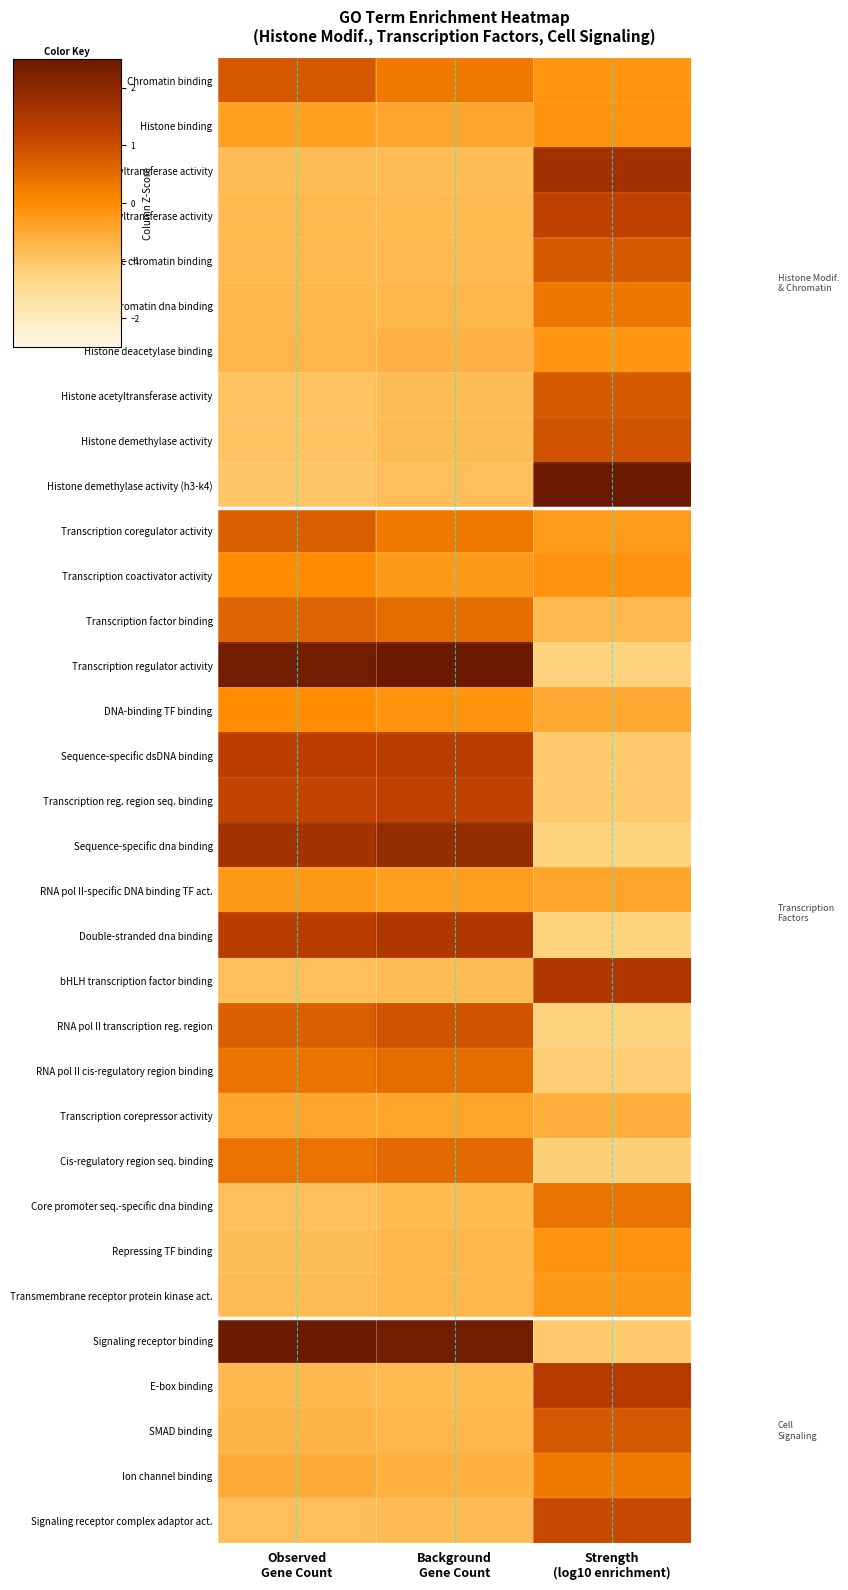

Reading right to left, what are all the values shown in this chart?

Chromatin binding: Strength
(log10 enrichment)=-0.2	Background
Gene Count=0.3	Observed
Gene Count=0.9
Histone binding: Strength
(log10 enrichment)=-0.1	Background
Gene Count=-0.4	Observed
Gene Count=-0.3
Histone-lysine n-methyltransferase activity: Strength
(log10 enrichment)=1.7	Background
Gene Count=-0.8	Observed
Gene Count=-0.8
Histone methyltransferase activity: Strength
(log10 enrichment)=1.2	Background
Gene Count=-0.8	Observed
Gene Count=-0.8
Promoter specific chromatin binding: Strength
(log10 enrichment)=0.8	Background
Gene Count=-0.8	Observed
Gene Count=-0.8
Chromatin dna binding: Strength
(log10 enrichment)=0.3	Background
Gene Count=-0.7	Observed
Gene Count=-0.8
Histone deacetylase binding: Strength
(log10 enrichment)=-0.2	Background
Gene Count=-0.7	Observed
Gene Count=-0.7
Histone acetyltransferase activity: Strength
(log10 enrichment)=0.8	Background
Gene Count=-0.8	Observed
Gene Count=-0.9
Histone demethylase activity: Strength
(log10 enrichment)=0.9	Background
Gene Count=-0.8	Observed
Gene Count=-0.9
Histone demethylase activity (h3-k4): Strength
(log10 enrichment)=2.6	Background
Gene Count=-0.9	Observed
Gene Count=-1.0
Transcription coregulator activity: Strength
(log10 enrichment)=-0.3	Background
Gene Count=0.3	Observed
Gene Count=0.7
Transcription coactivator activity: Strength
(log10 enrichment)=-0.1	Background
Gene Count=-0.2	Observed
Gene Count=0.0
Transcription factor binding: Strength
(log10 enrichment)=-0.8	Background
Gene Count=0.5	Observed
Gene Count=0.6
Transcription regulator activity: Strength
(log10 enrichment)=-1.2	Background
Gene Count=2.5	Observed
Gene Count=2.4
DNA-binding TF binding: Strength
(log10 enrichment)=-0.5	Background
Gene Count=-0.1	Observed
Gene Count=-0.0
Sequence-specific dsDNA binding: Strength
(log10 enrichment)=-1.1	Background
Gene Count=1.3	Observed
Gene Count=1.3
Transcription reg. region seq. binding: Strength
(log10 enrichment)=-1.1	Background
Gene Count=1.2	Observed
Gene Count=1.2
Sequence-specific dna binding: Strength
(log10 enrichment)=-1.2	Background
Gene Count=1.9	Observed
Gene Count=1.7
RNA pol II-specific DNA binding TF act.: Strength
(log10 enrichment)=-0.4	Background
Gene Count=-0.3	Observed
Gene Count=-0.2
Double-stranded dna binding: Strength
(log10 enrichment)=-1.2	Background
Gene Count=1.5	Observed
Gene Count=1.3
bHLH transcription factor binding: Strength
(log10 enrichment)=1.5	Background
Gene Count=-0.8	Observed
Gene Count=-0.9
RNA pol II transcription reg. region: Strength
(log10 enrichment)=-1.2	Background
Gene Count=0.9	Observed
Gene Count=0.7
RNA pol II cis-regulatory region binding: Strength
(log10 enrichment)=-1.1	Background
Gene Count=0.5	Observed
Gene Count=0.4
Transcription corepressor activity: Strength
(log10 enrichment)=-0.6	Background
Gene Count=-0.4	Observed
Gene Count=-0.4
Cis-regulatory region seq. binding: Strength
(log10 enrichment)=-1.2	Background
Gene Count=0.6	Observed
Gene Count=0.4
Core promoter seq.-specific dna binding: Strength
(log10 enrichment)=0.4	Background
Gene Count=-0.8	Observed
Gene Count=-0.9
Repressing TF binding: Strength
(log10 enrichment)=-0.1	Background
Gene Count=-0.7	Observed
Gene Count=-0.8
Transmembrane receptor protein kinase act.: Strength
(log10 enrichment)=-0.2	Background
Gene Count=-0.7	Observed
Gene Count=-0.8
Signaling receptor binding: Strength
(log10 enrichment)=-1.1	Background
Gene Count=2.4	Observed
Gene Count=2.5
E-box binding: Strength
(log10 enrichment)=1.4	Background
Gene Count=-0.8	Observed
Gene Count=-0.8
SMAD binding: Strength
(log10 enrichment)=0.8	Background
Gene Count=-0.7	Observed
Gene Count=-0.7
Ion channel binding: Strength
(log10 enrichment)=0.3	Background
Gene Count=-0.6	Observed
Gene Count=-0.5
Signaling receptor complex adaptor act.: Strength
(log10 enrichment)=1.1	Background
Gene Count=-0.8	Observed
Gene Count=-0.9